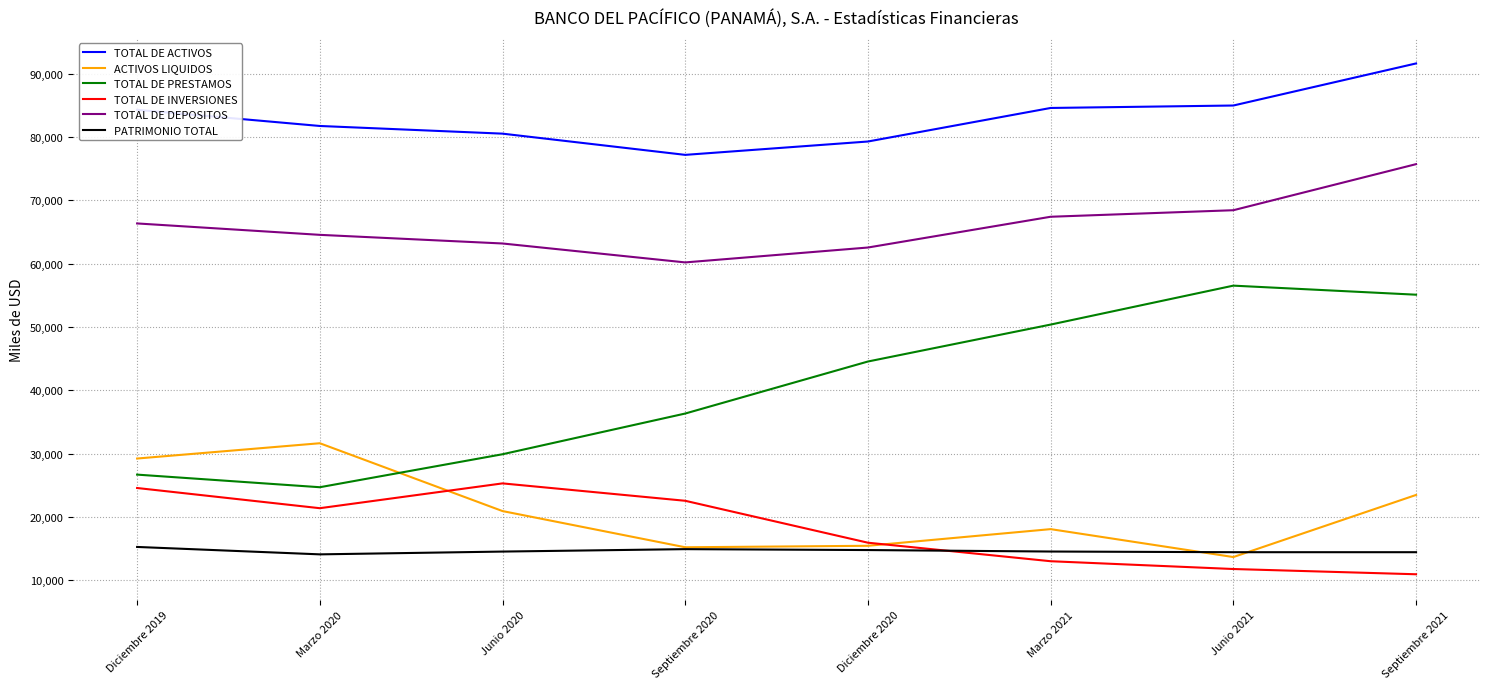

Rank the series by their maximum value, from highest to lowest.

TOTAL DE ACTIVOS, TOTAL DE DEPOSITOS, TOTAL DE PRESTAMOS, ACTIVOS LIQUIDOS, TOTAL DE INVERSIONES, PATRIMONIO TOTAL